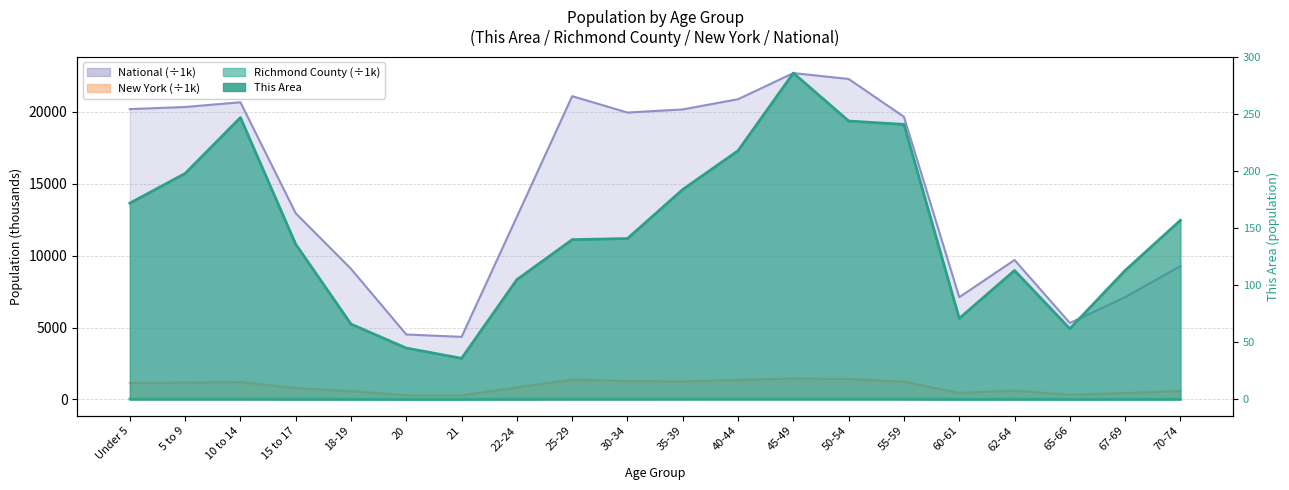

What is the spread (max minus min) of values at 25-29?

21071.9